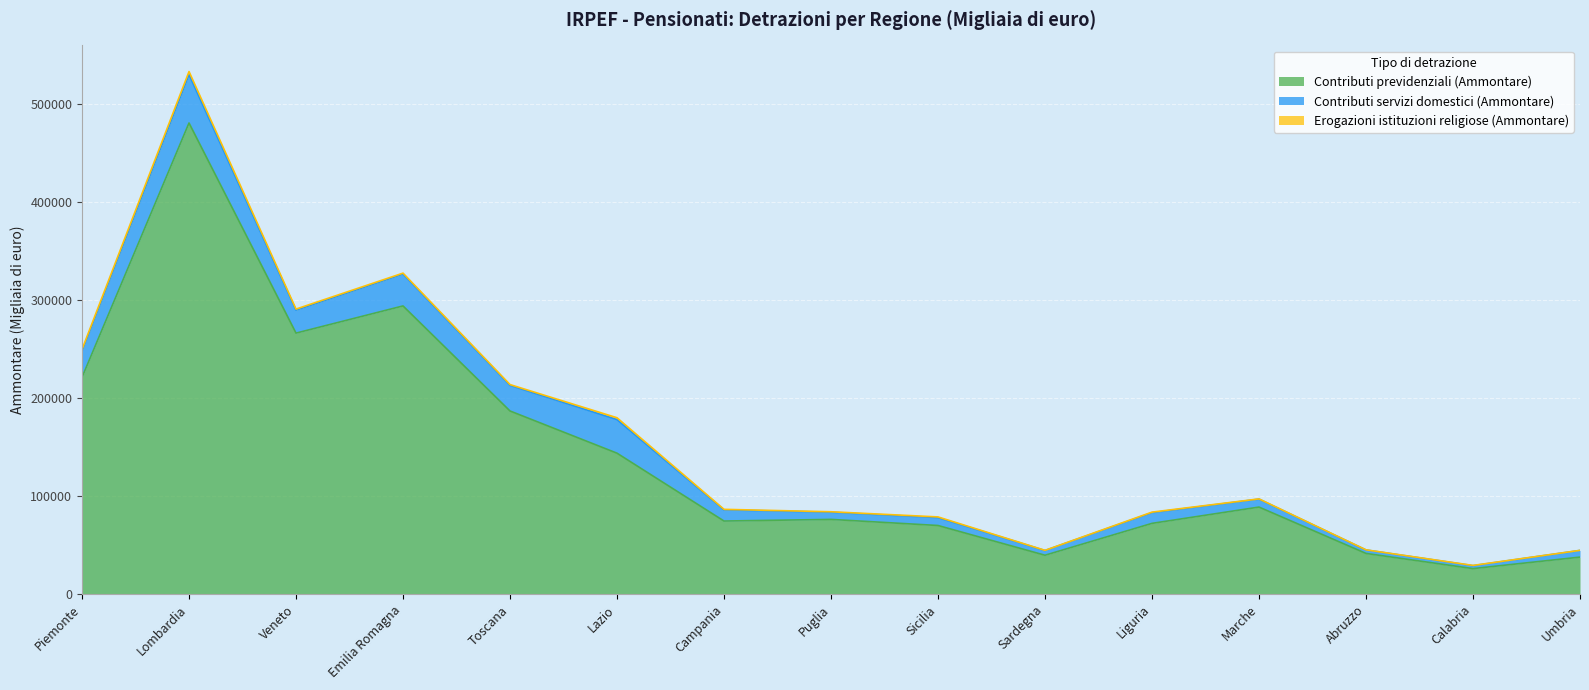

True or false: Contributi servizi domestici (Ammontare) and Contributi previdenziali (Ammontare) cross at least once.

False